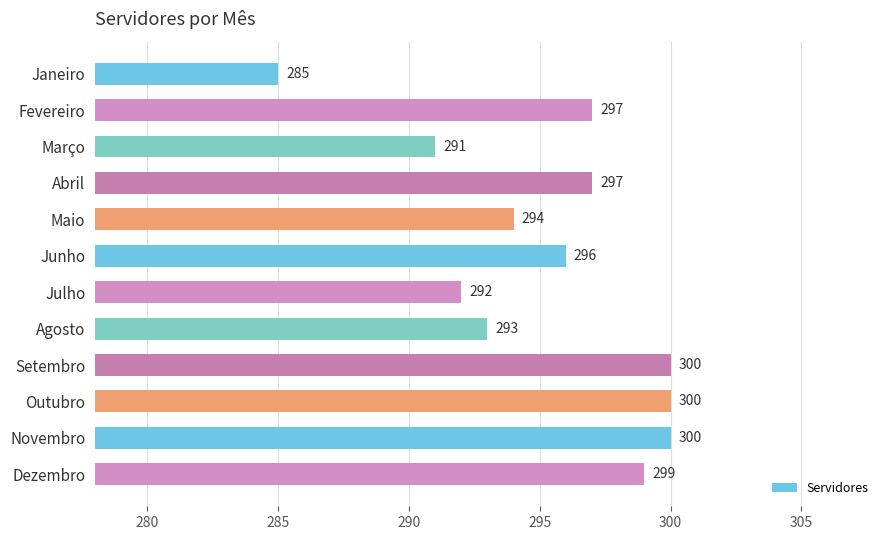

Reading top to bottom, list all the values displayed in this chart.

Janeiro=285	Fevereiro=297	Março=291	Abril=297	Maio=294	Junho=296	Julho=292	Agosto=293	Setembro=300	Outubro=300	Novembro=300	Dezembro=299